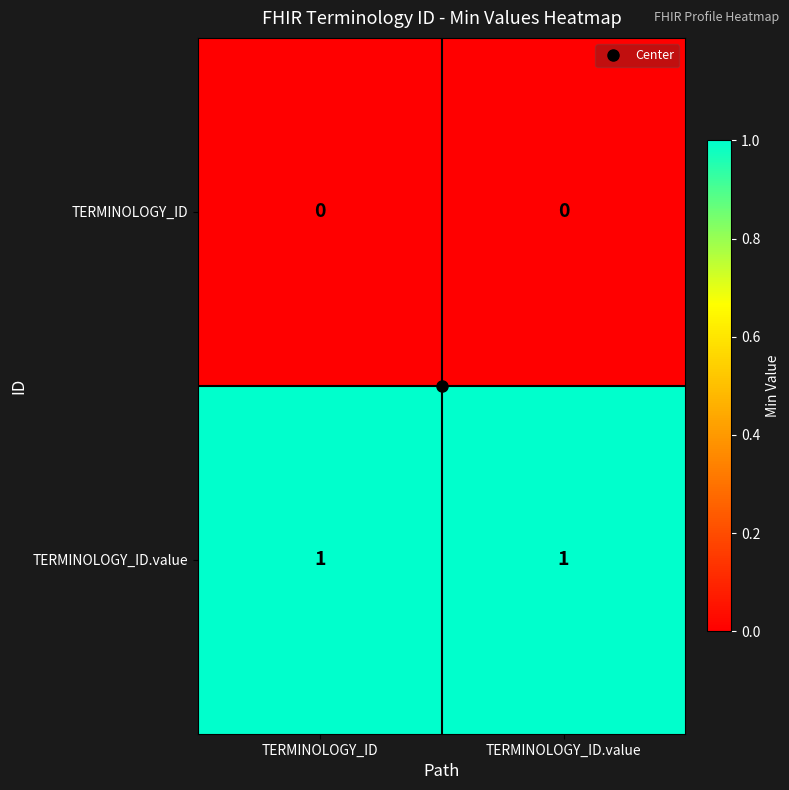

What is the spread (max minus min) of values at TERMINOLOGY_ID.value?

1